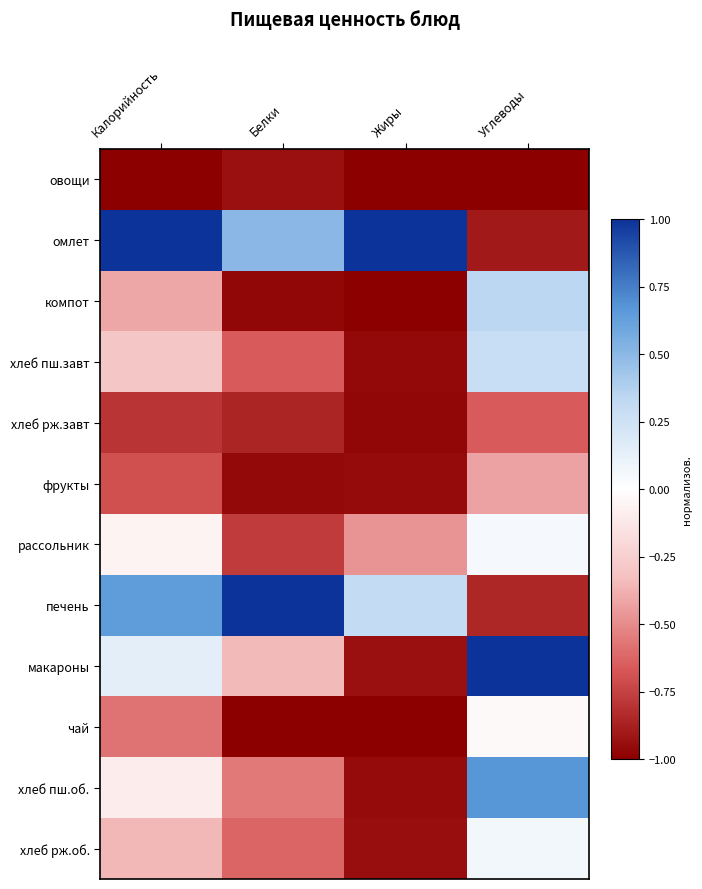

Which series has the largest total across all categories?

омлет